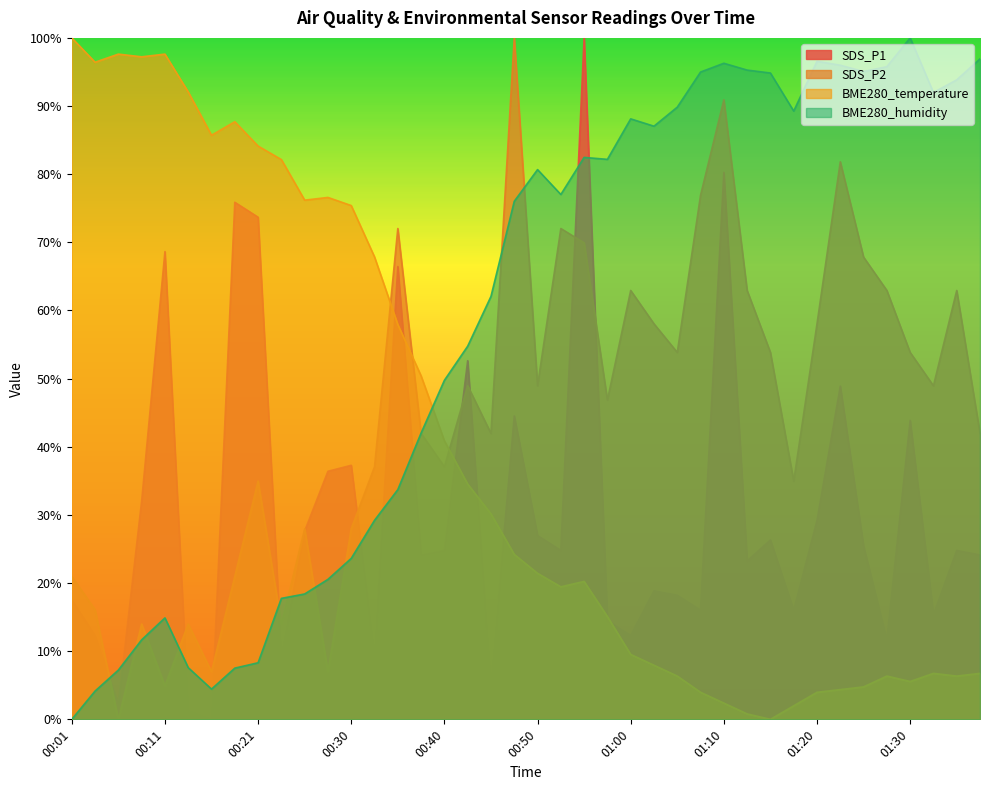

Which series changed the most between 00:50 and 01:10?

SDS_P1